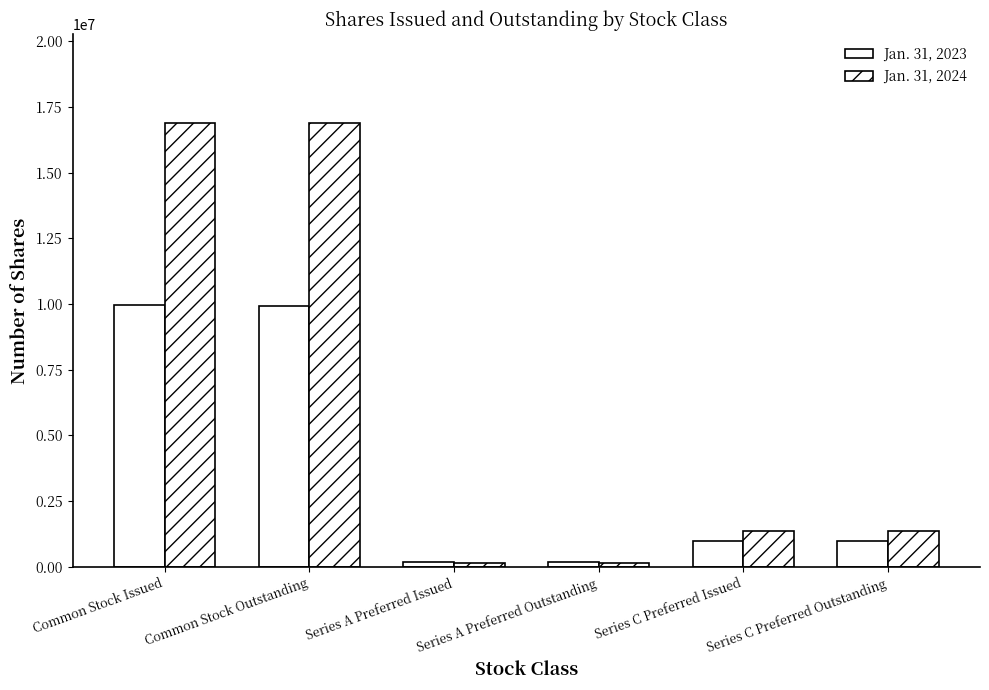

The Jan. 31, 2023 series shows 350818 at Series A Preferred Outstanding. True or false?

False